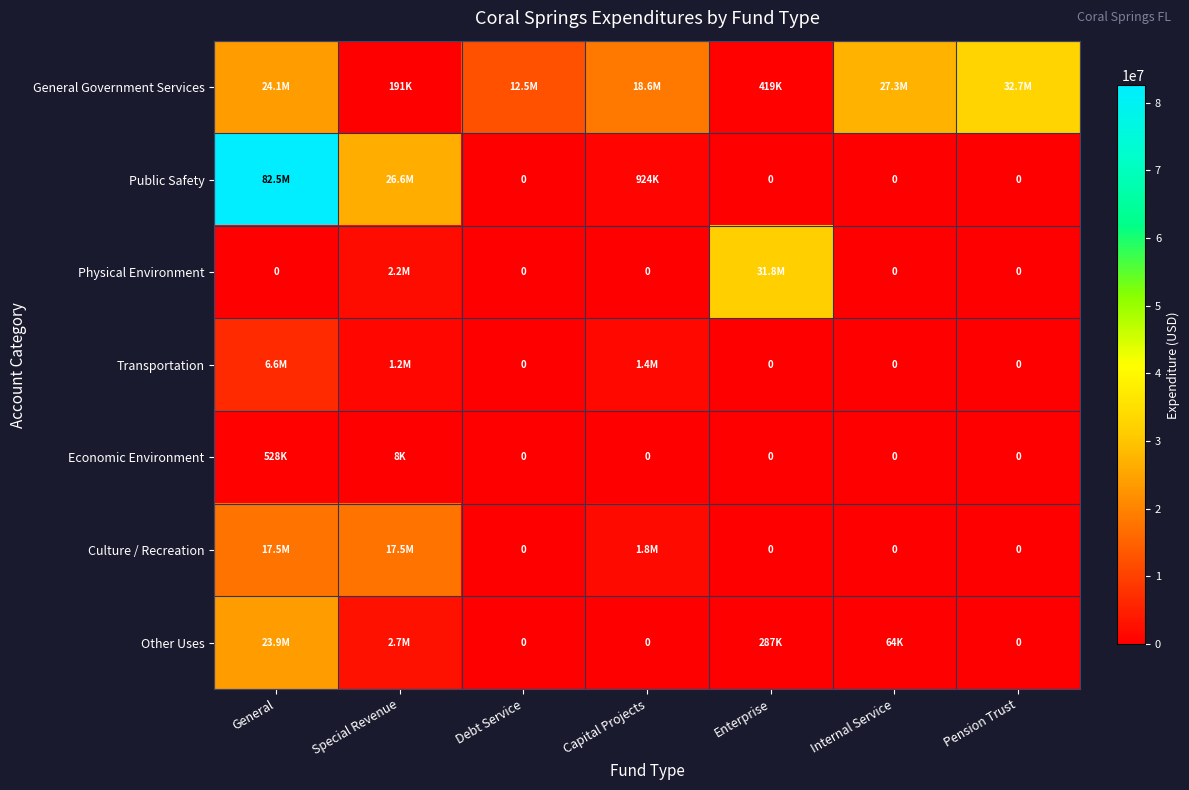

Which category has the highest value in the Culture / Recreation series?

General